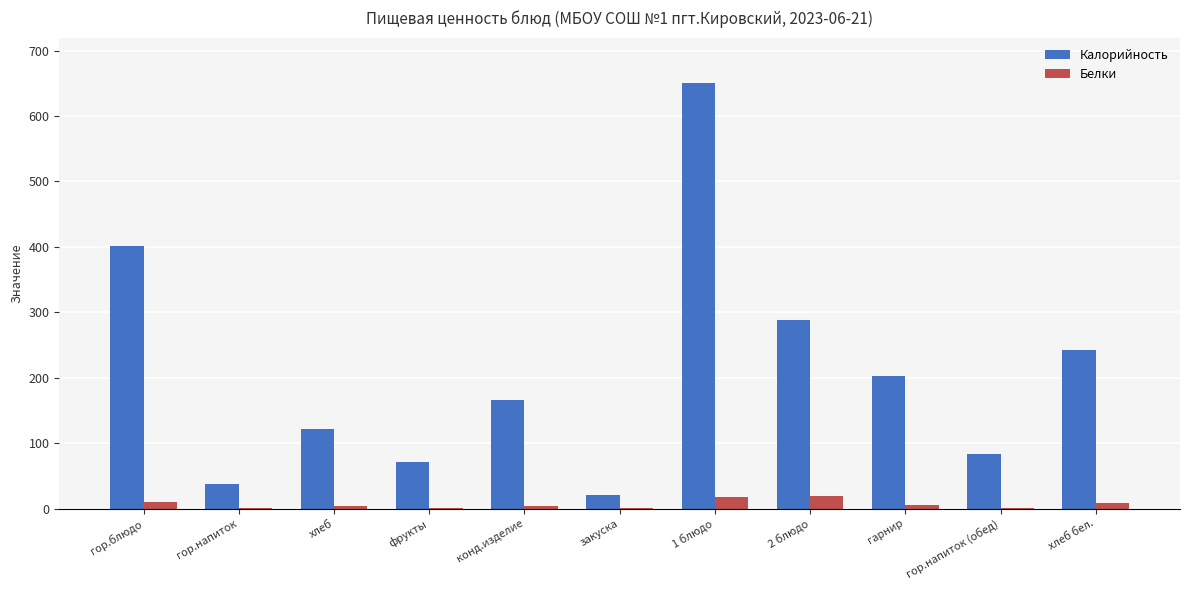

The Калорийность series shows 45.6 at гарнир. True or false?

False